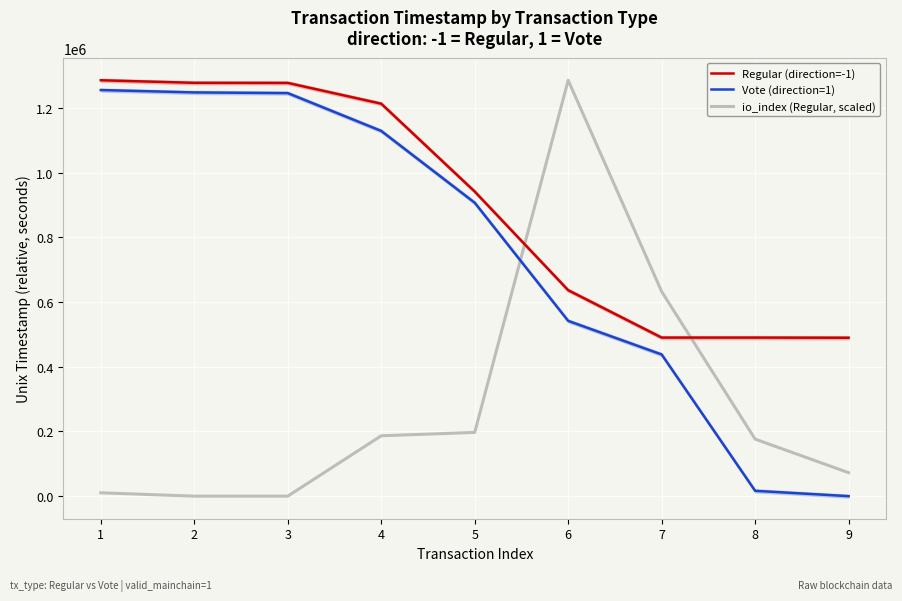

Read the io_index (Regular, scaled) value at 8.

176262.9